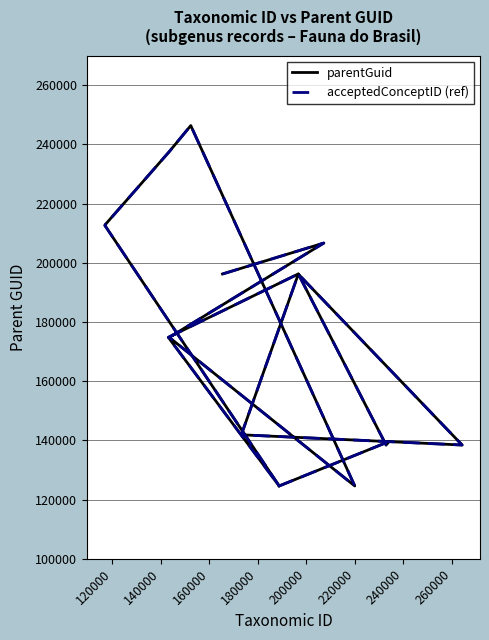

Which series has the largest total across all categories?

parentGuid